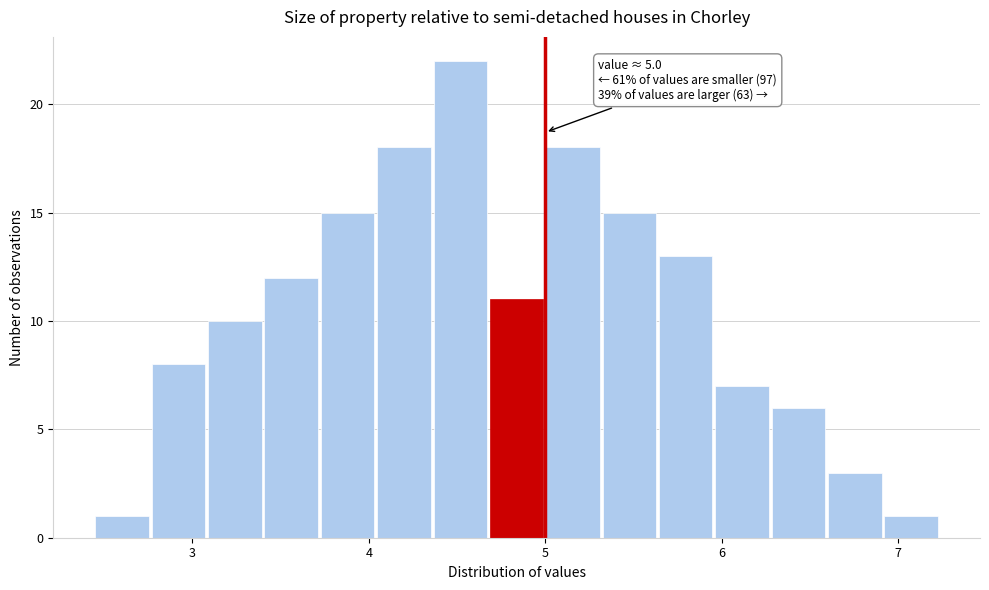

Around what value on the x-axis is the tallest bar? Give the approximate position of its centre, as read against the axis.

4.5